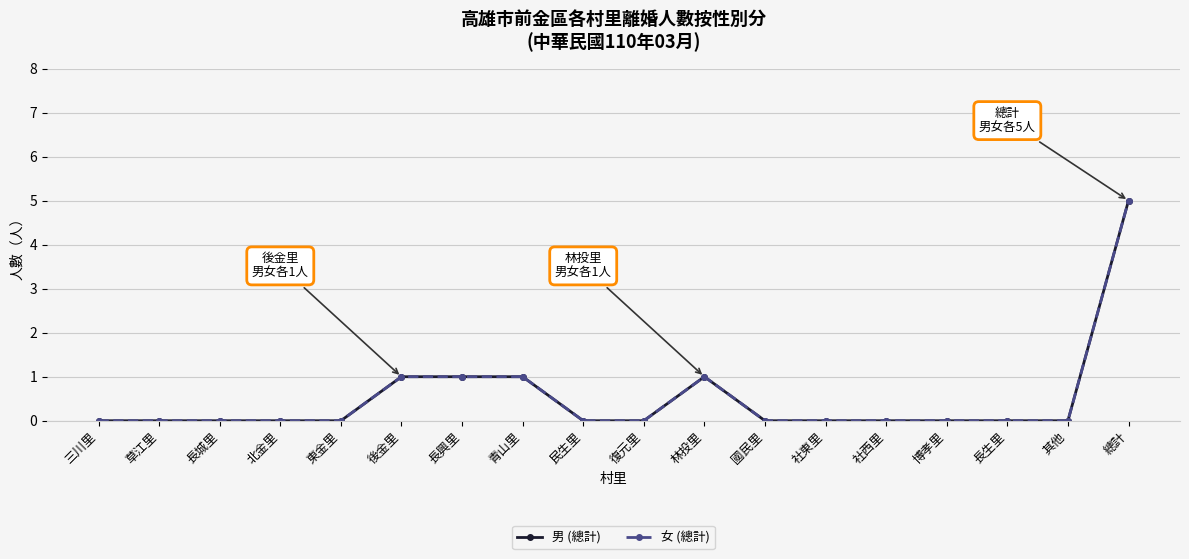

Rank the categories by 男 (總計) value from lowest to highest.

三川里, 草江里, 長城里, 北金里, 東金里, 民生里, 復元里, 國民里, 社東里, 社西里, 博孝里, 長生里, 其他, 後金里, 長興里, 青山里, 林投里, 總計